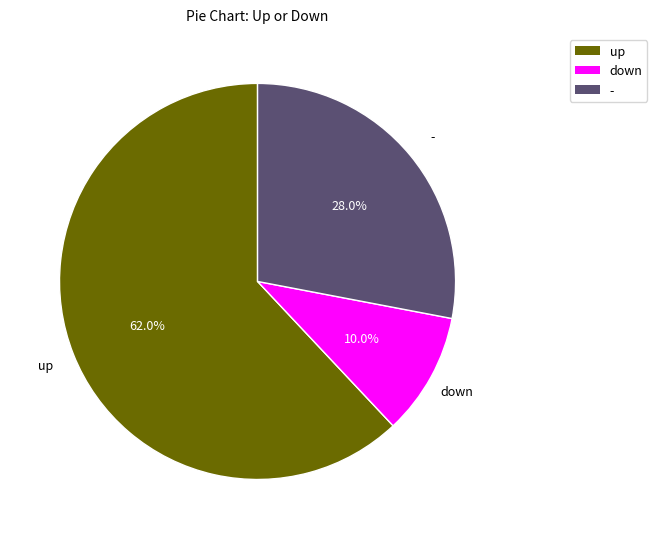

To the nearest percent, what percentage of the pie is -?

28%